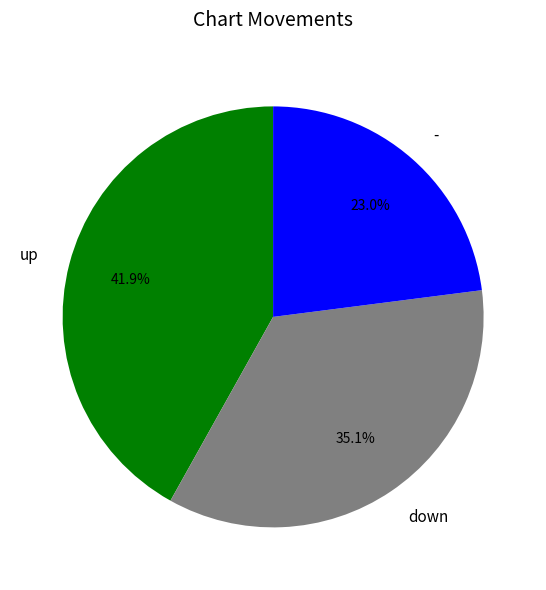

Which has a higher value, down or up?

up